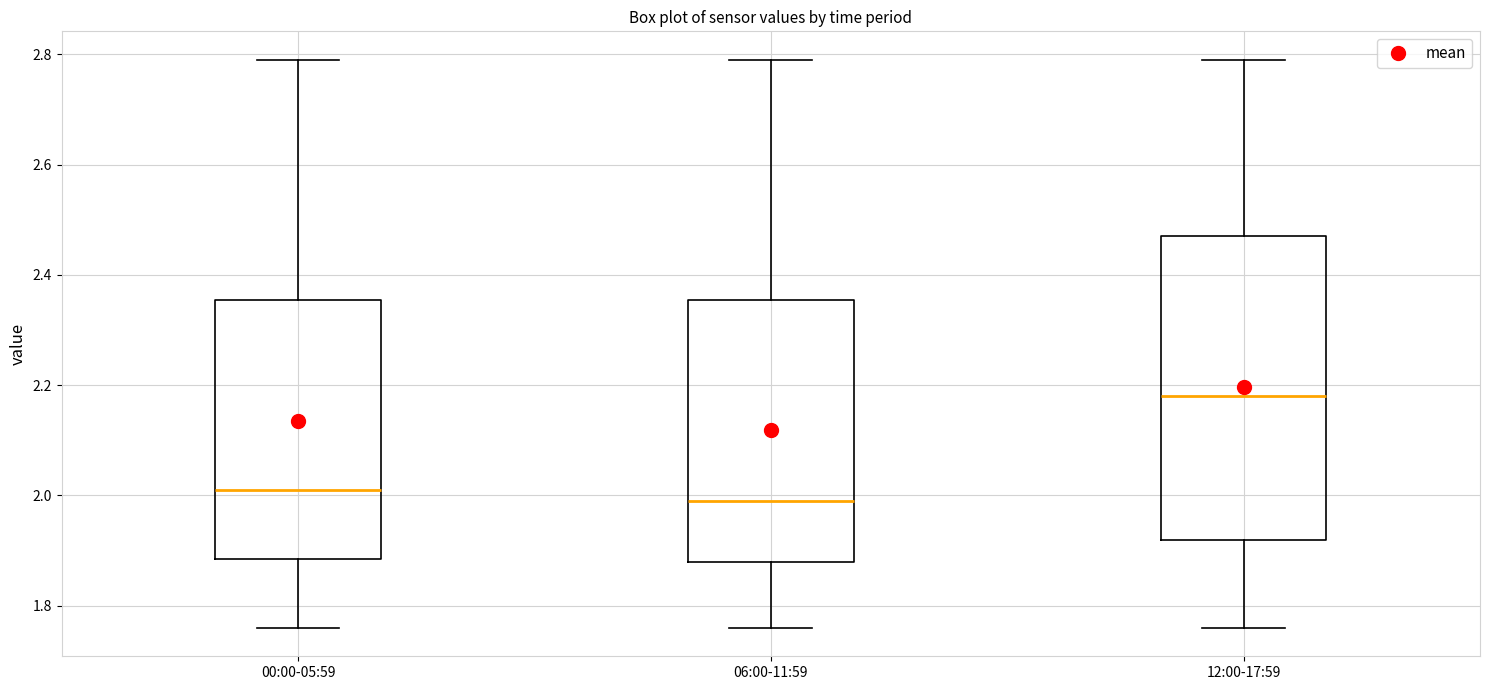

Which box's median line is the highest?

12:00-17:59